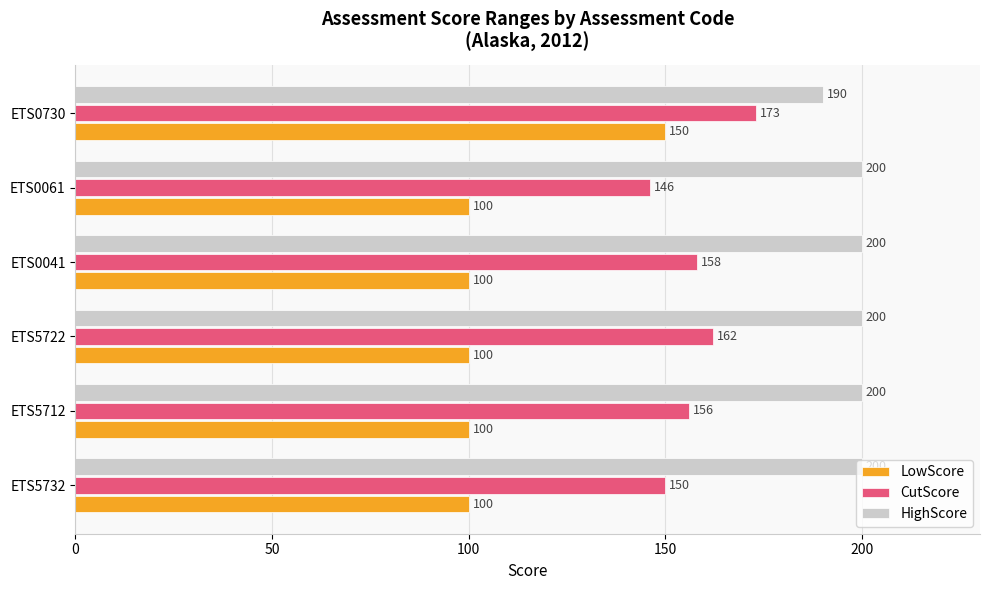

Is the value of LowScore at ETS5732 greater than the value of CutScore at ETS0061?

No